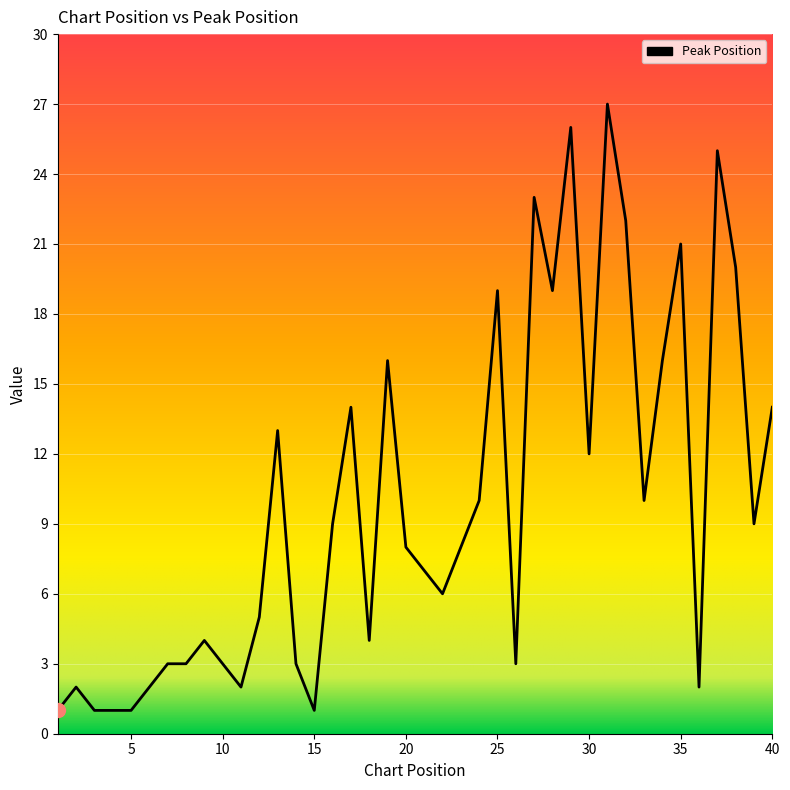

What is the greatest value displayed?

27